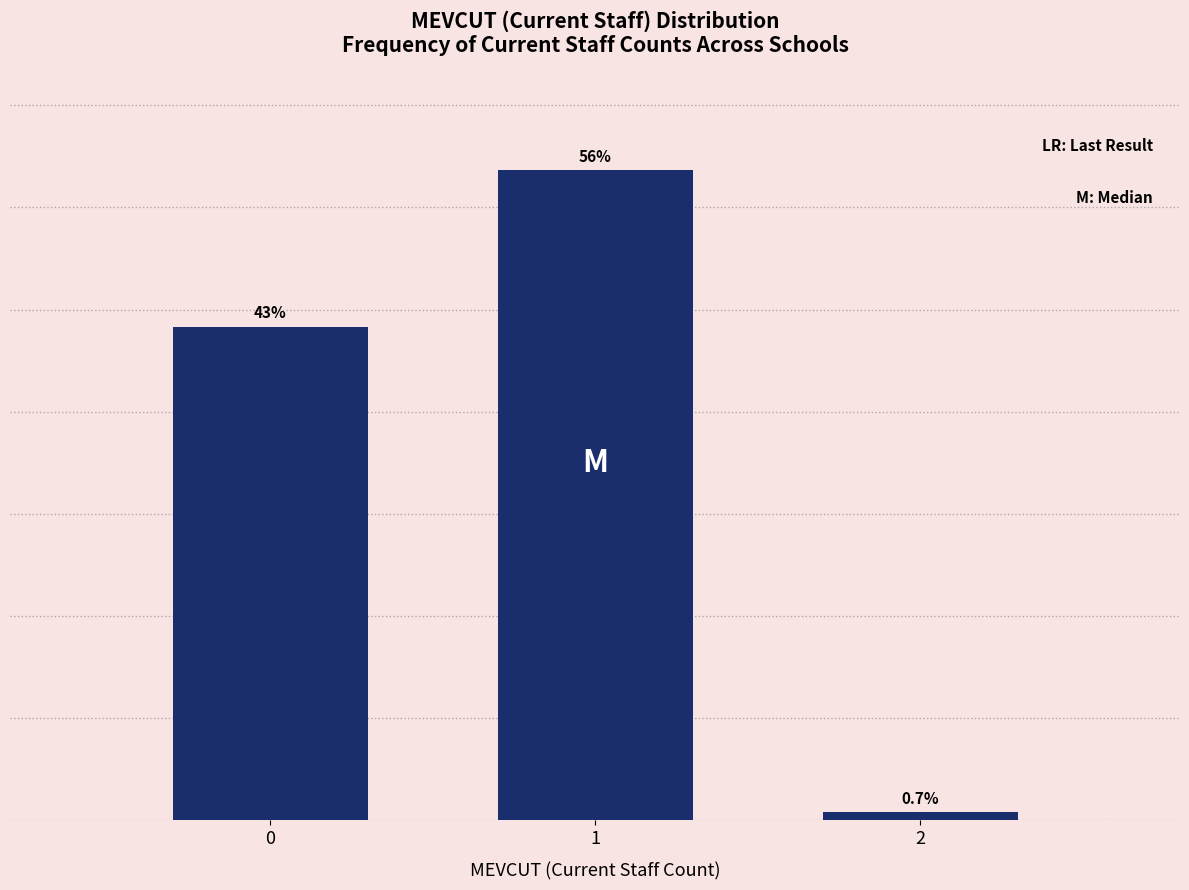

List the labels in order of value, smallest first.

2, 0, 1